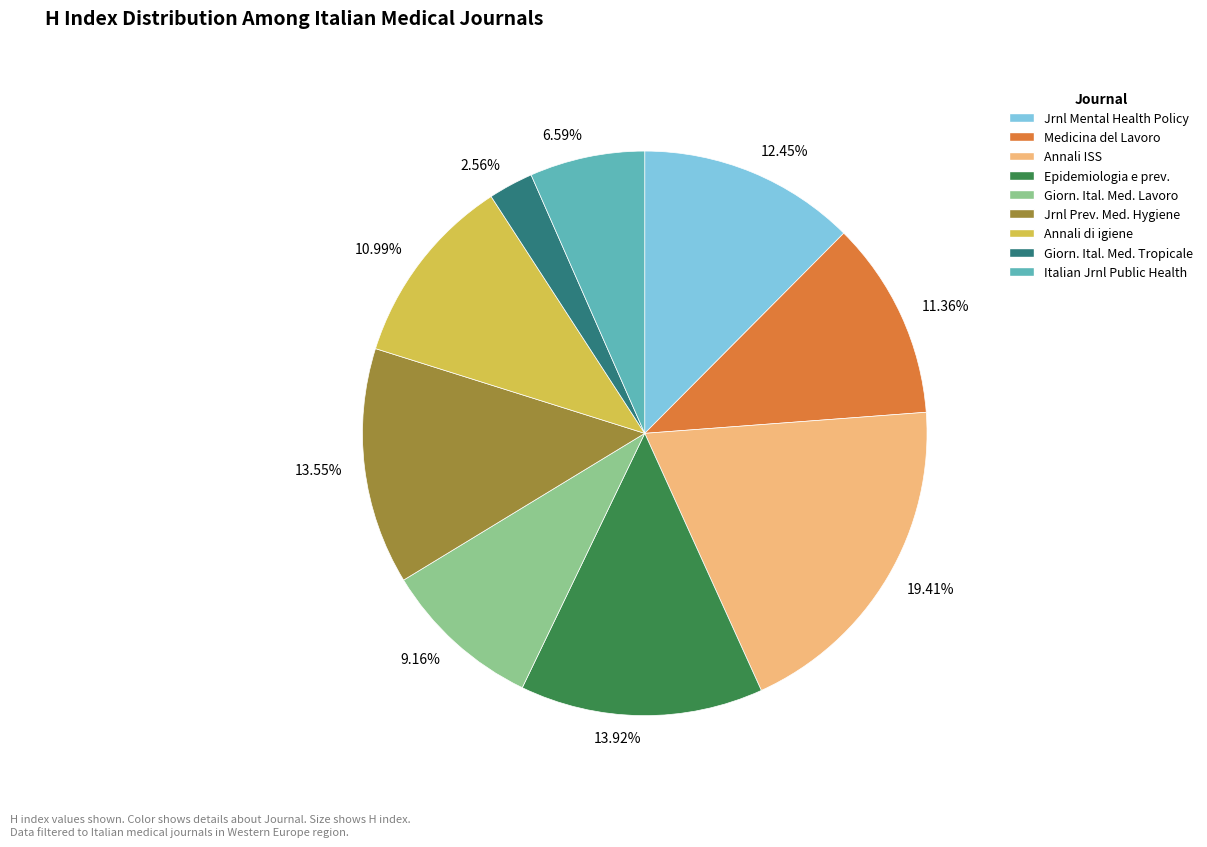

Does any single category account for the majority?

No